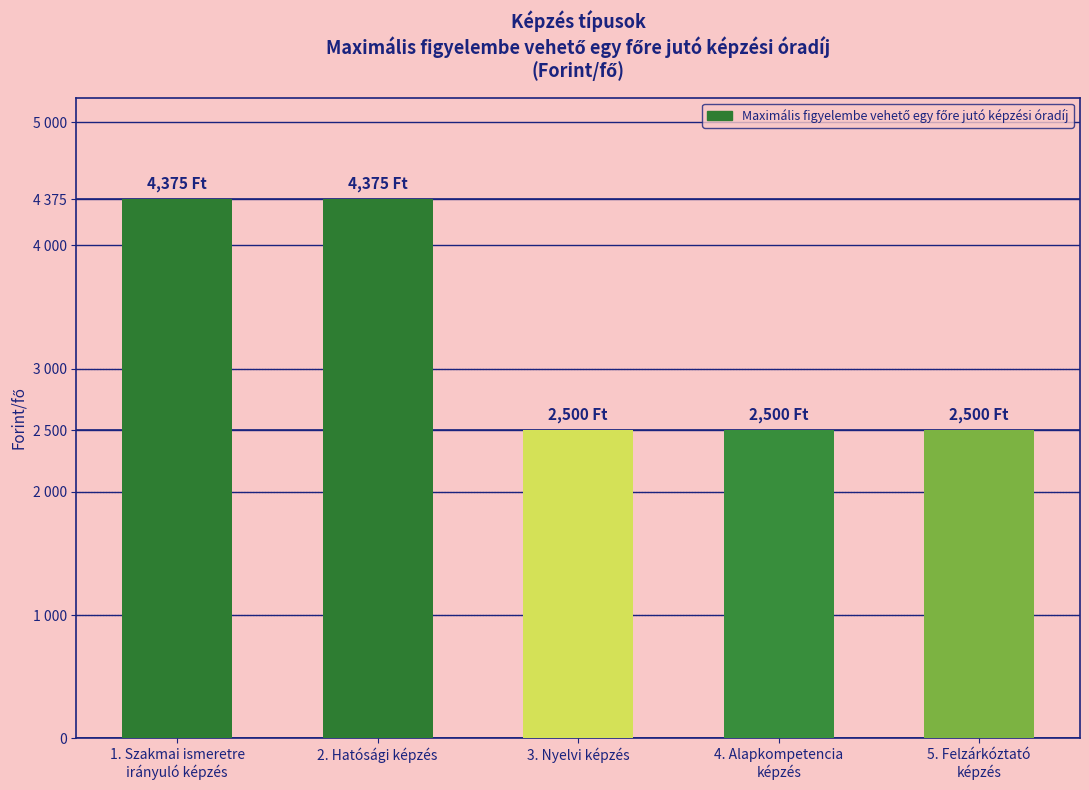

What is the sum of all values?

16250